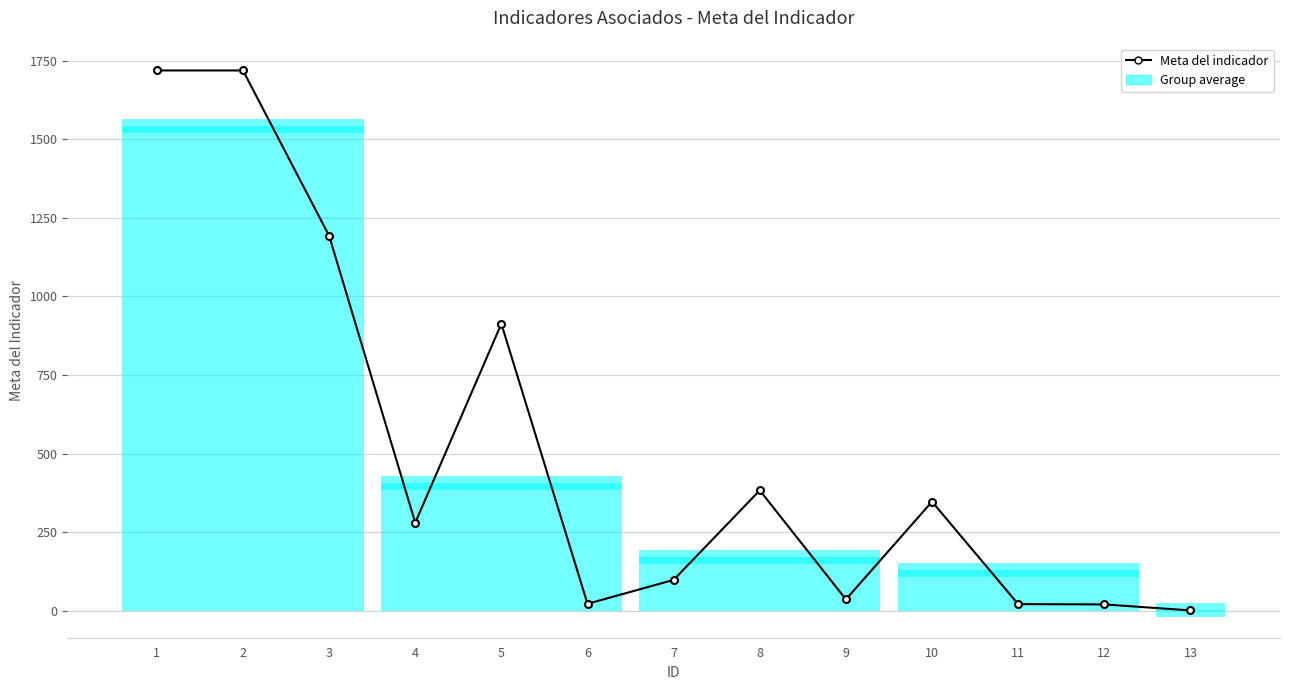

What is the maximum value shown in the chart?

1719